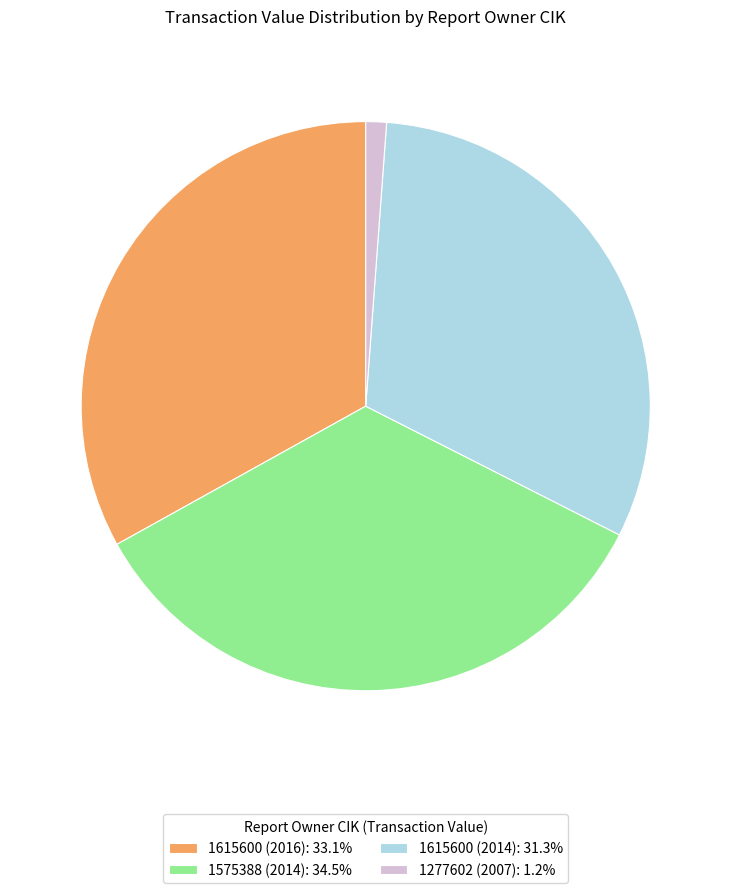

Does 1277602 (2007): 1.2% account for over 50% of the chart?

No